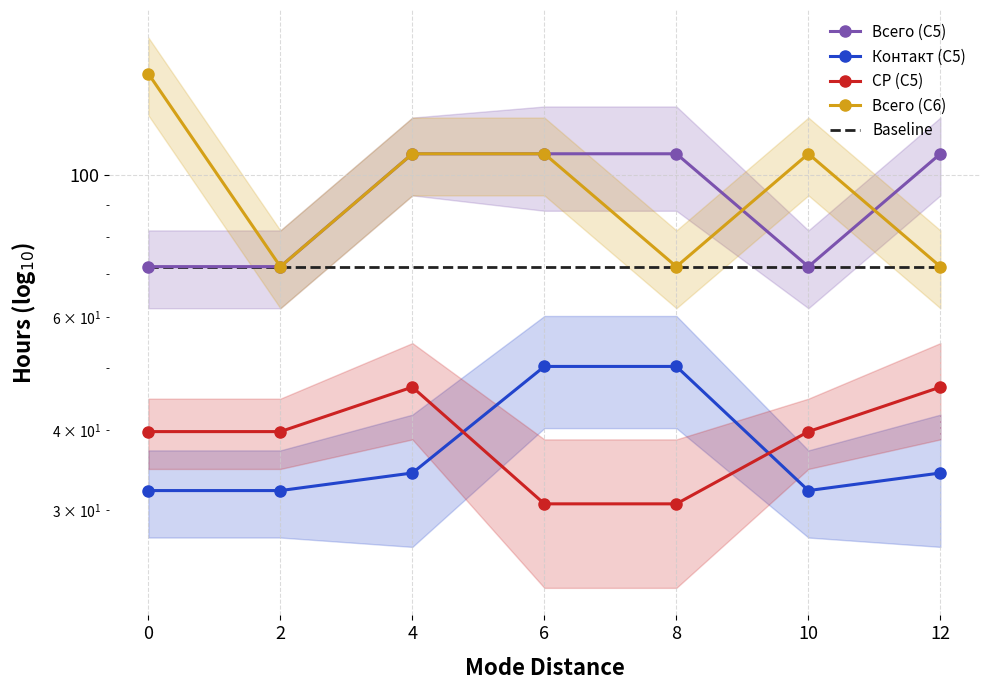

Between 4 and 10, which series saw the biggest shift?

Всего (С5)